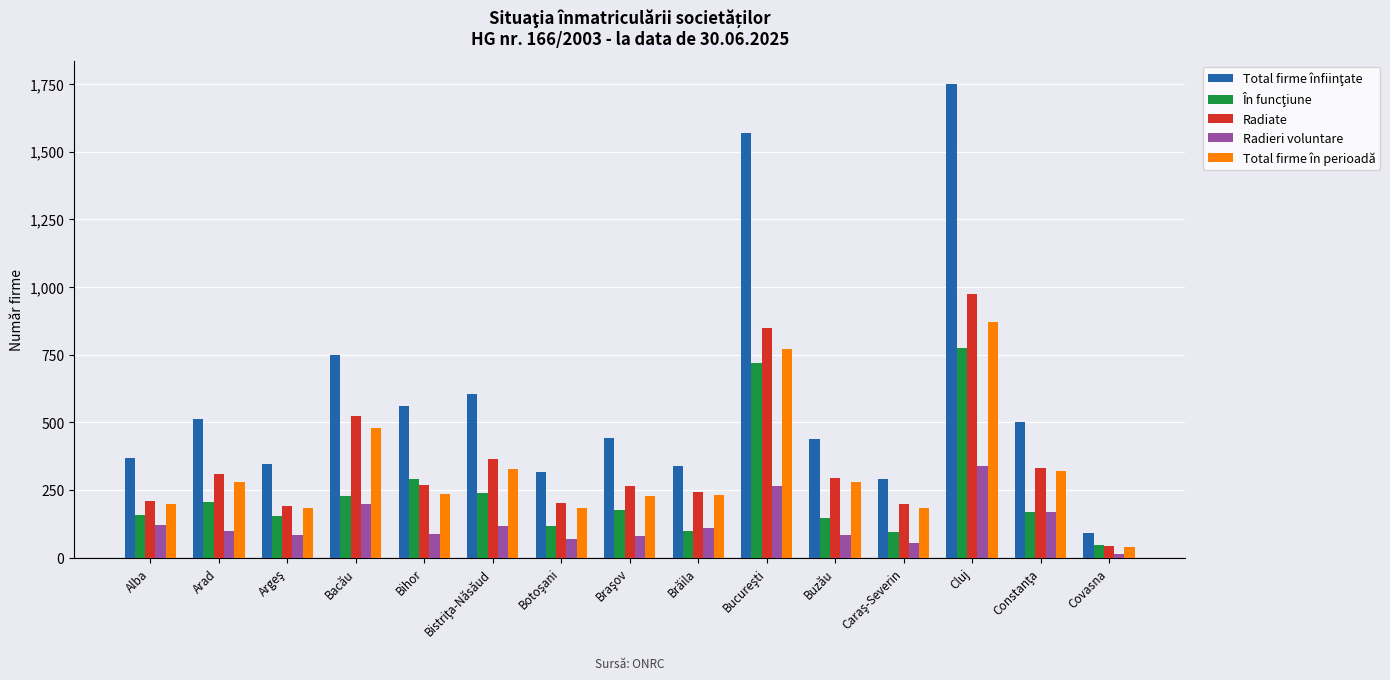

At which category is the sum across all series the highest?

Cluj